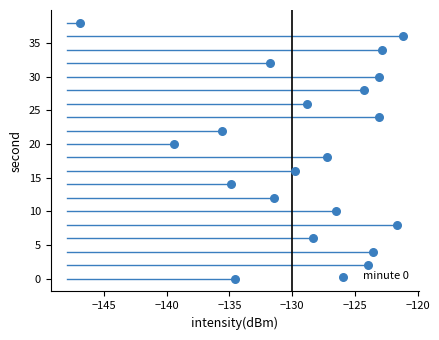

Count the number of points in this scatter plot.

20